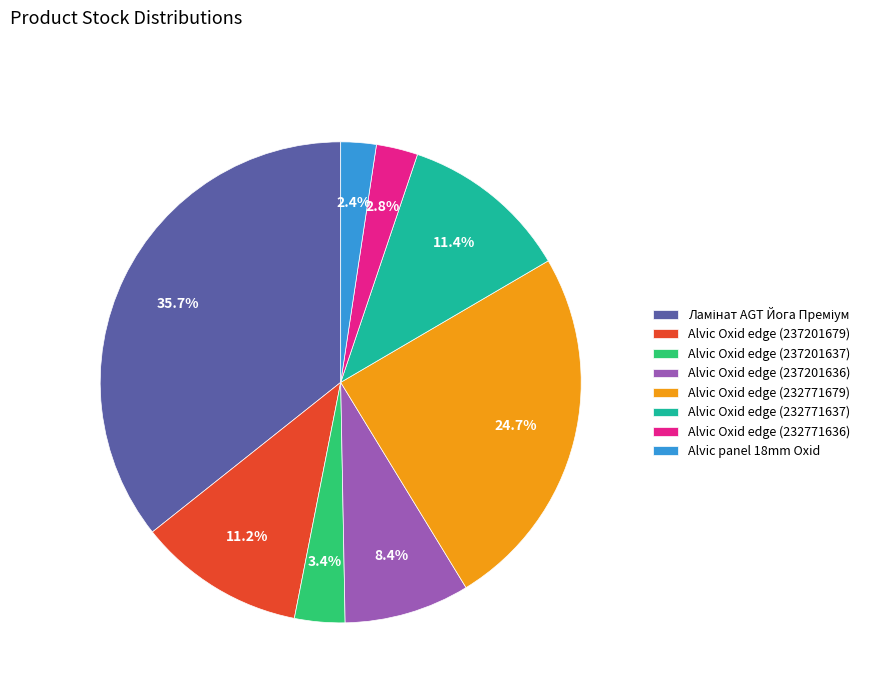

How many segments does this pie chart have?

8